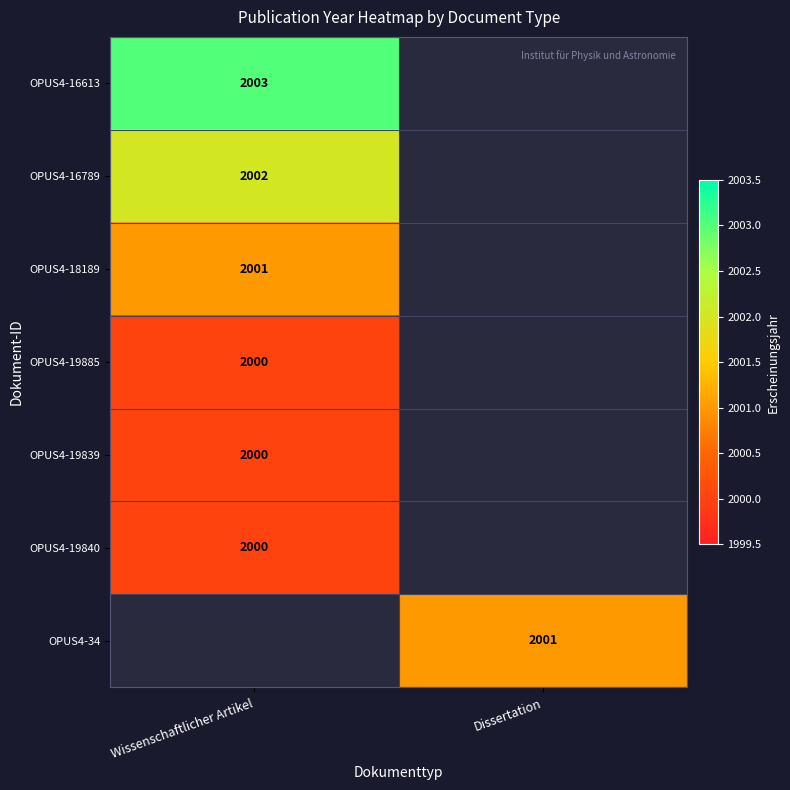

The OPUS4-16789 series shows 2002 at Wissenschaftlicher Artikel. True or false?

True